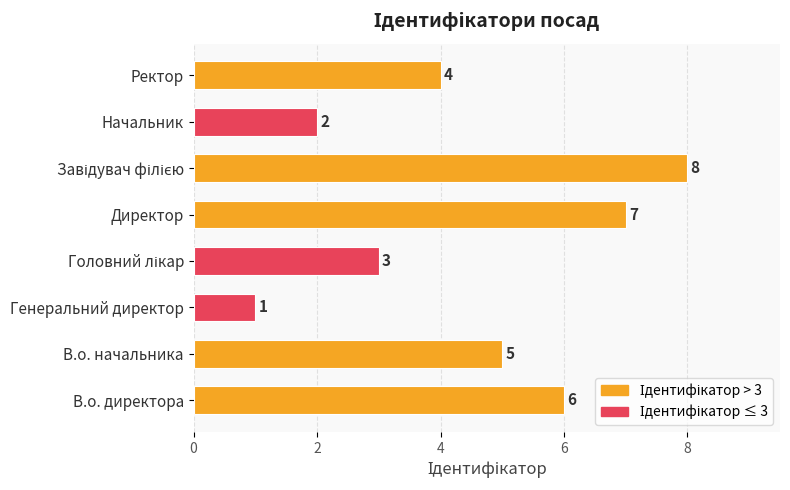

What is the change in value from В.о. директора to Генеральний директор?

-5